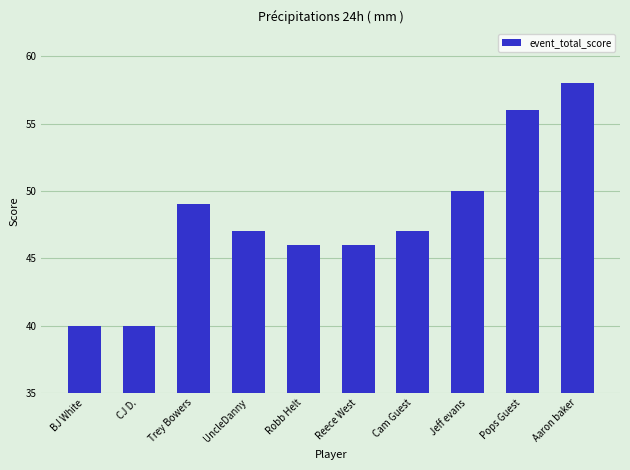

What position from the right is Trey Bowers?

8